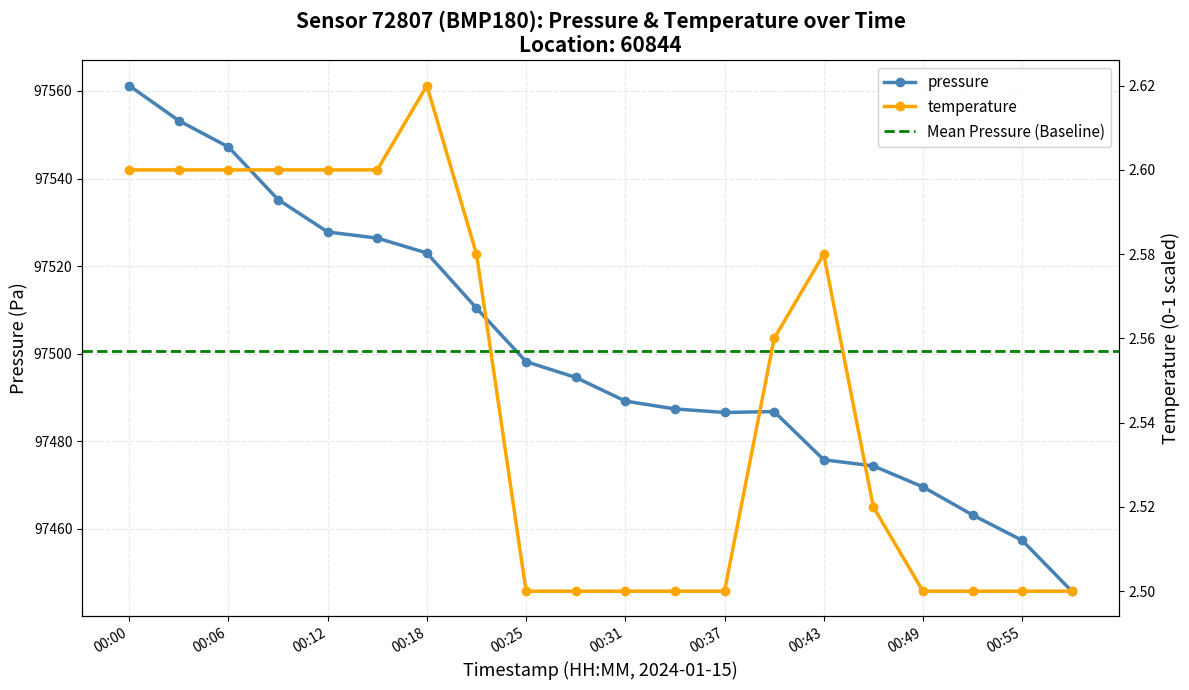

Reading right to left, list all the values displayed in this chart.

pressure: 00:58=97445.8	00:55=97457.4	00:52=97463.2	00:49=97469.6	00:46=97474.4	00:43=97475.8	00:40=97486.8	00:37=97486.6	00:34=97487.4	00:31=97489.2	00:28=97494.6	00:25=97498.2	00:21=97510.4	00:18=97523.0	00:15=97526.4	00:12=97527.8	00:09=97535.2	00:06=97547.2	00:03=97553.2	00:00=97561.2
temperature: 00:58=2.5	00:55=2.5	00:52=2.5	00:49=2.5	00:46=2.5	00:43=2.6	00:40=2.6	00:37=2.5	00:34=2.5	00:31=2.5	00:28=2.5	00:25=2.5	00:21=2.6	00:18=2.6	00:15=2.6	00:12=2.6	00:09=2.6	00:06=2.6	00:03=2.6	00:00=2.6